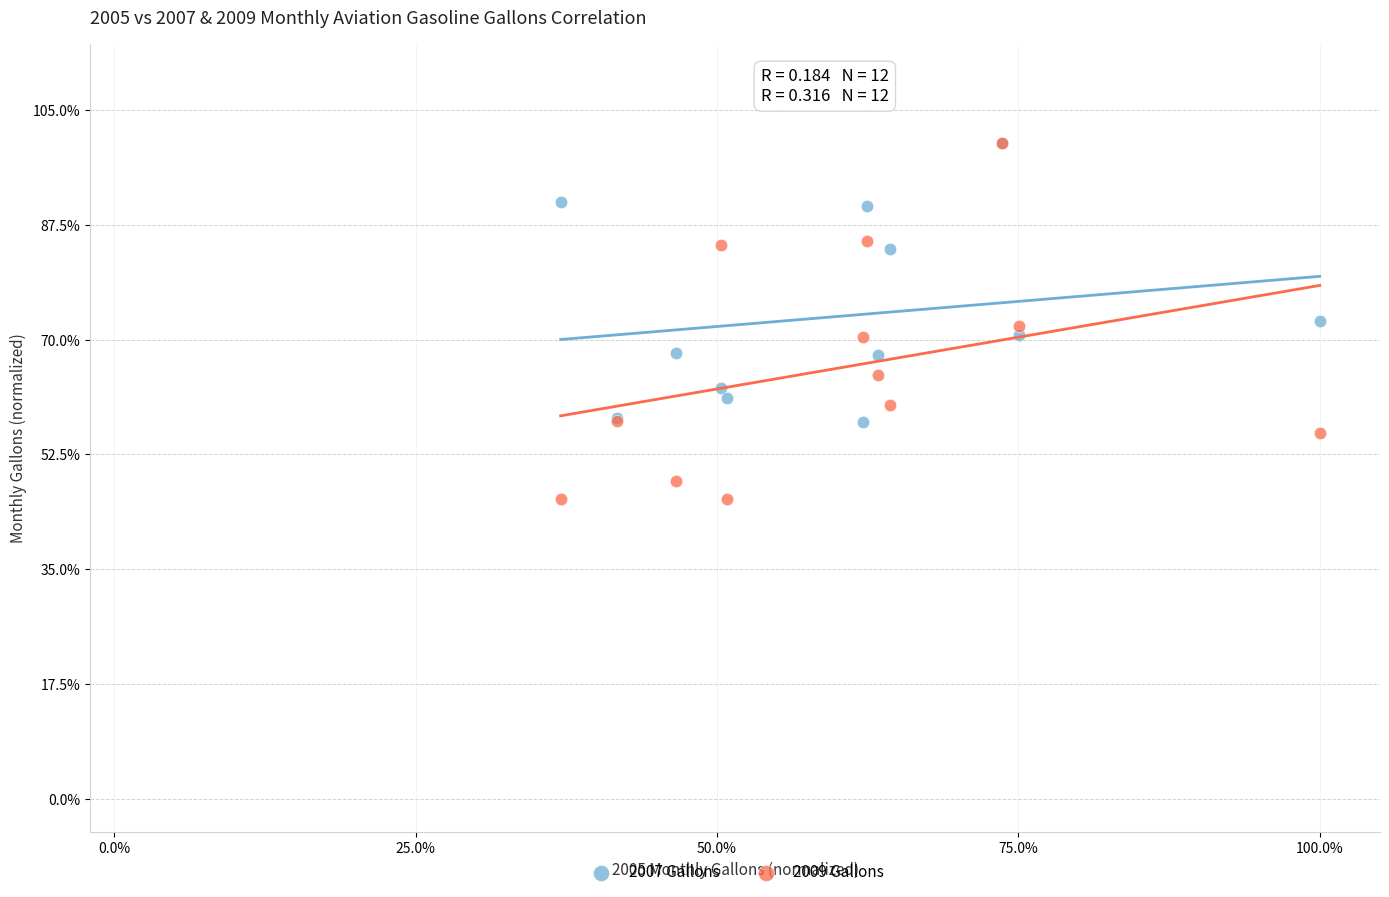

Which series contains the lowest Y value?

2009 Gallons